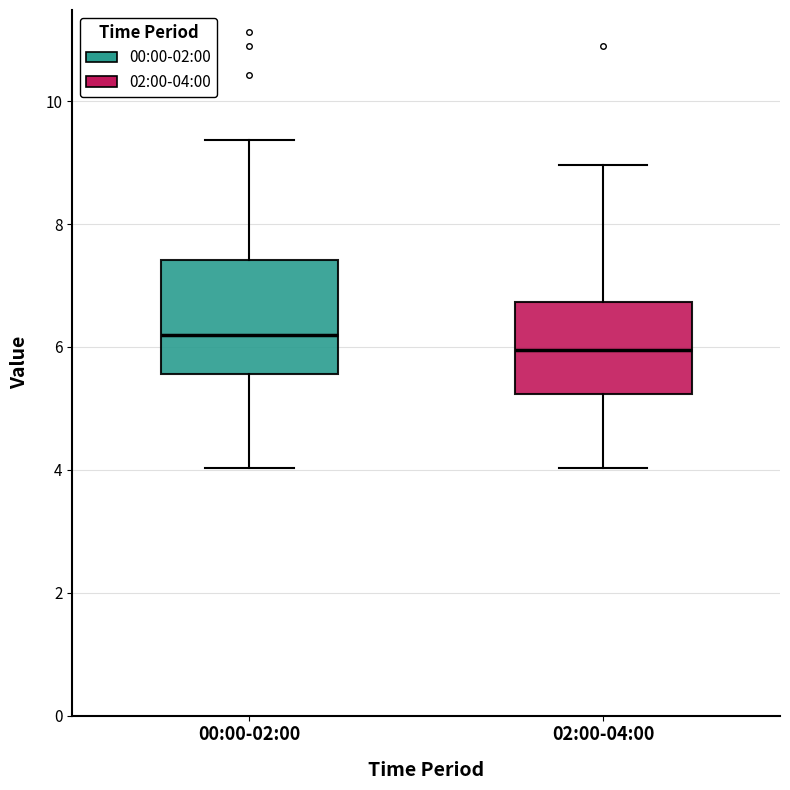

Reading left to right, read every box against the y-axis: the position of its median line, the range the box covers, and the ends of its whiskers. The values are not printed on the chart, so give them approximately, as read against the axis.

00:00-02:00: median 6.2, box 5.6 to 7.4, whiskers 4.0 to 9.4
02:00-04:00: median 6.0, box 5.2 to 6.8, whiskers 4.0 to 9.0